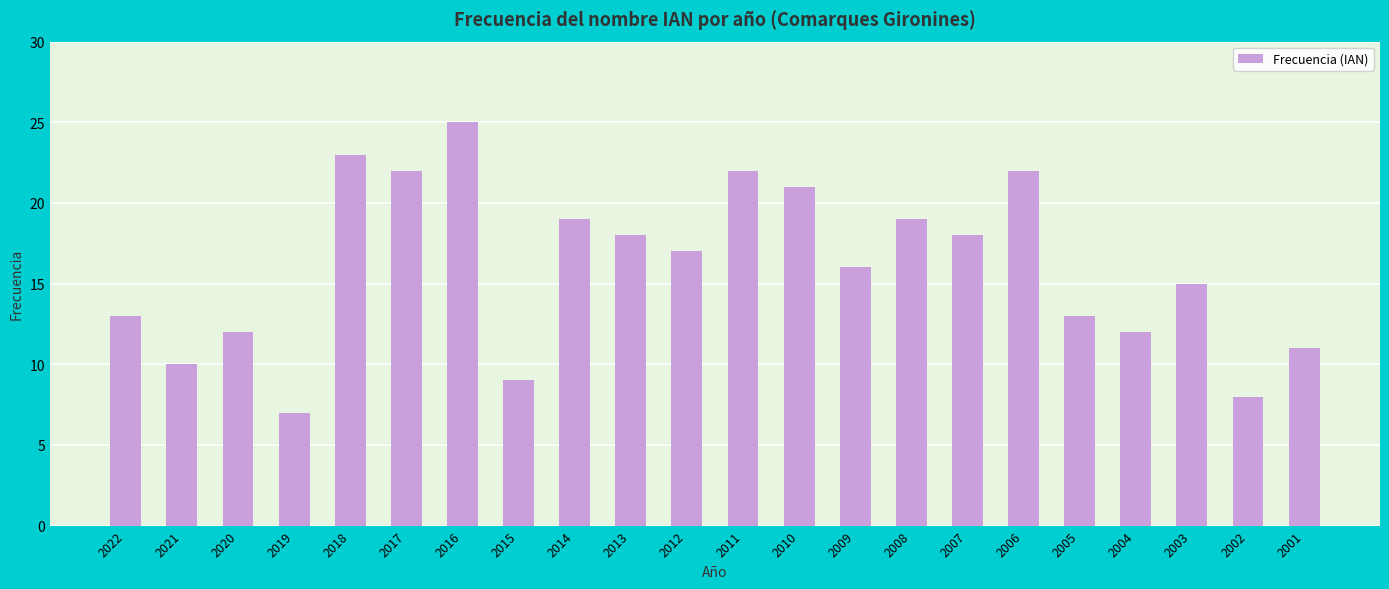

What is the average value?

16